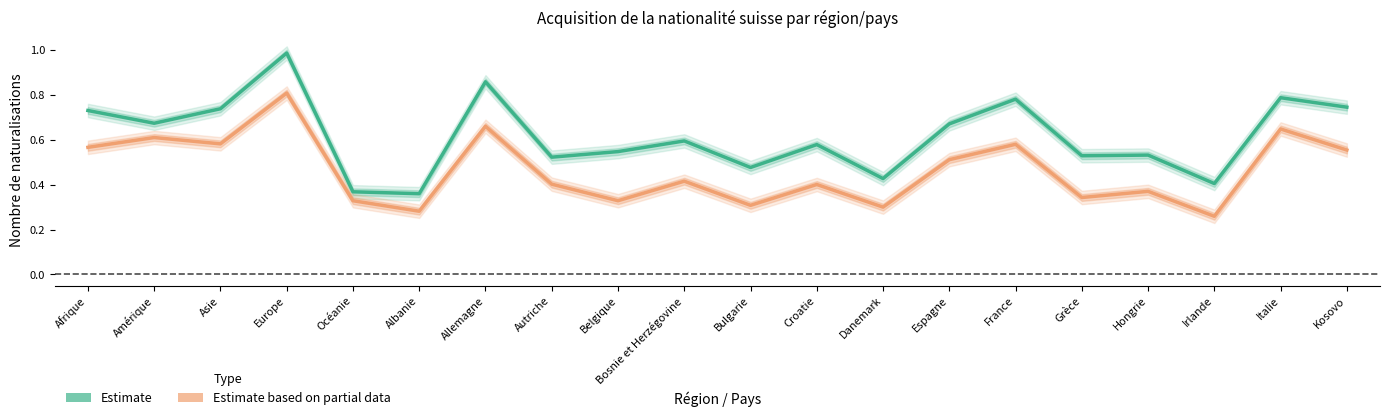

How many lines are shown in the chart?

2